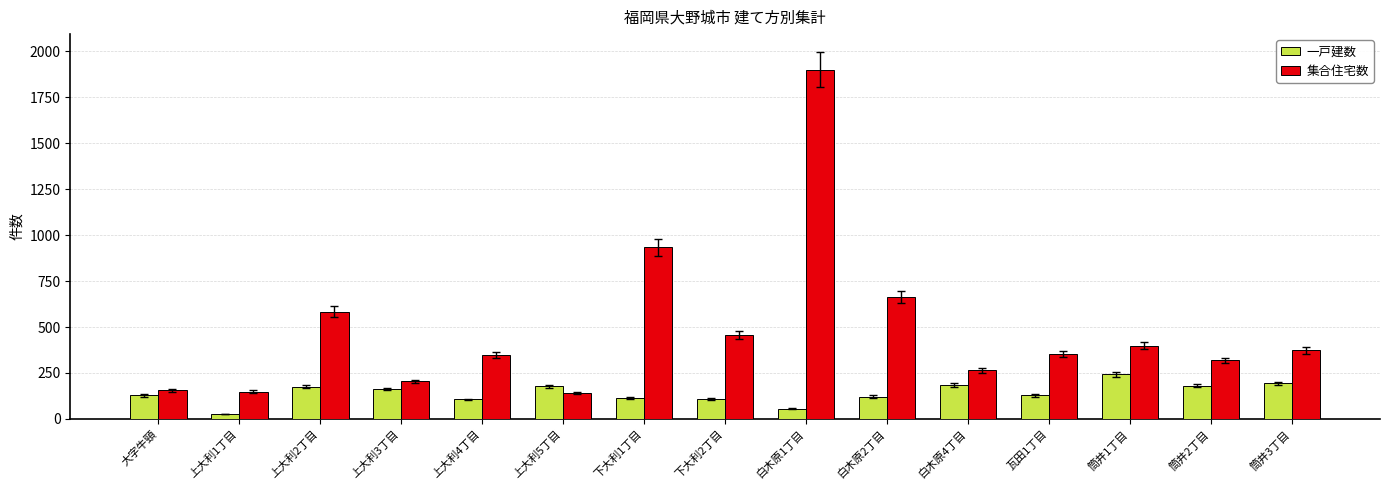

What is the lowest value of the 集合住宅数 series?

141